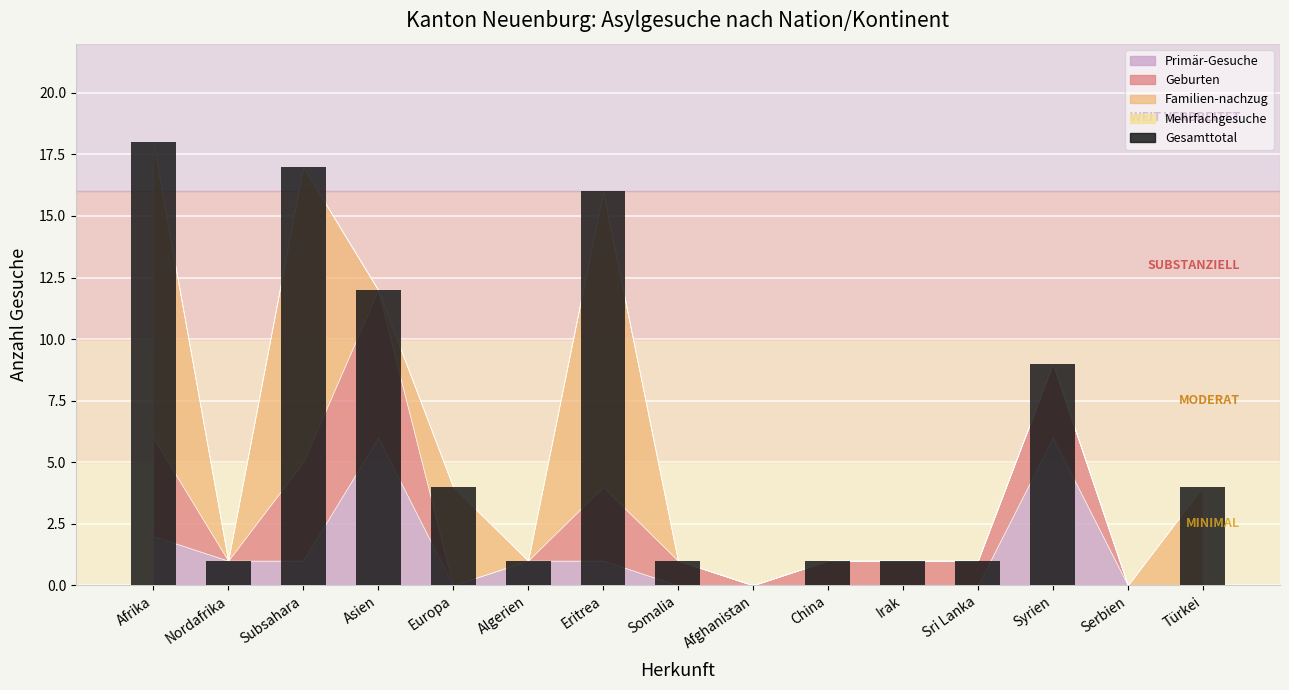

What is the sum of the values at Eritrea and Sri Lanka?

17